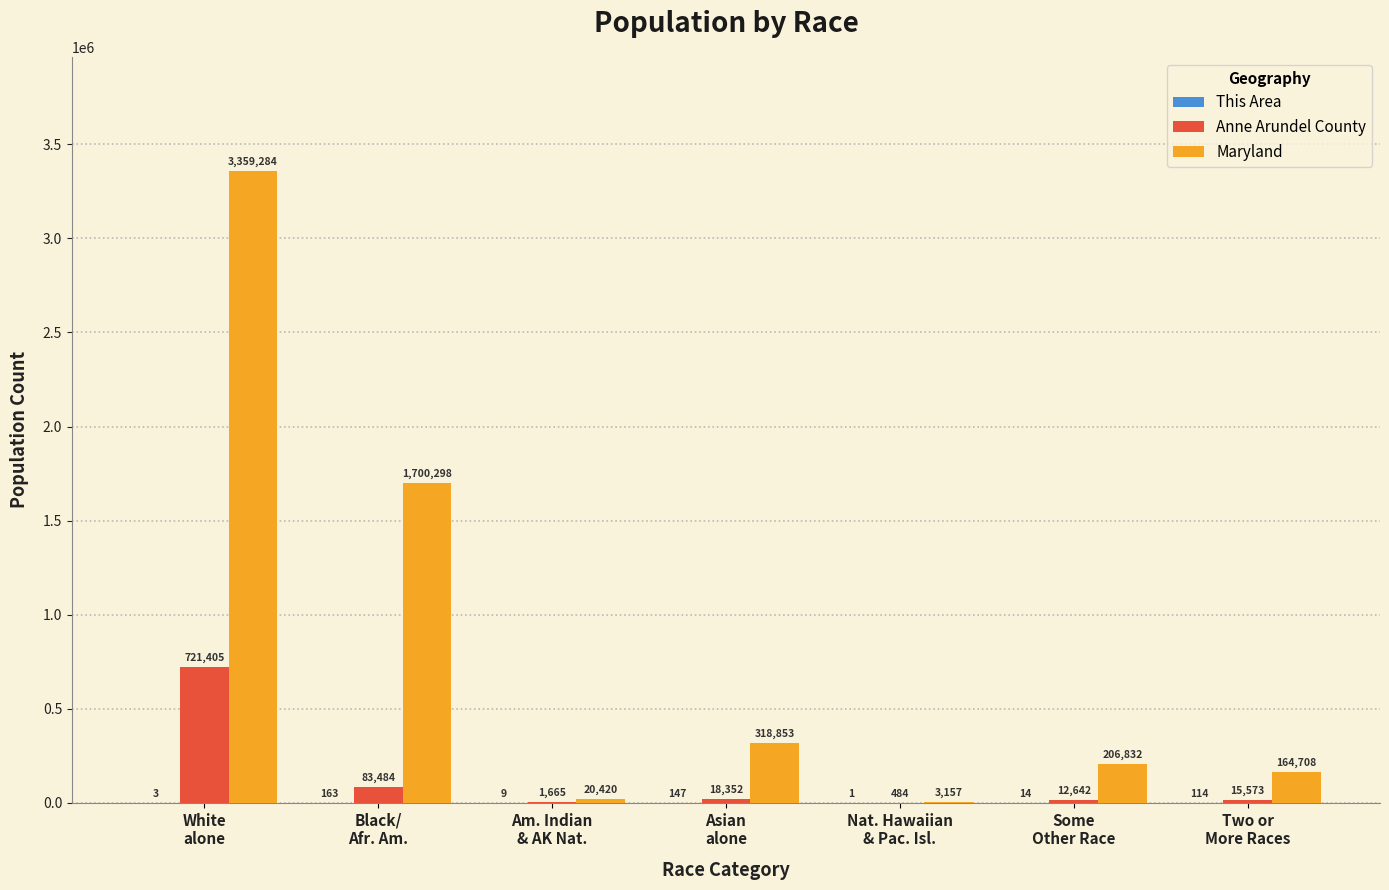

What is the average value of the Anne Arundel County series?

121944